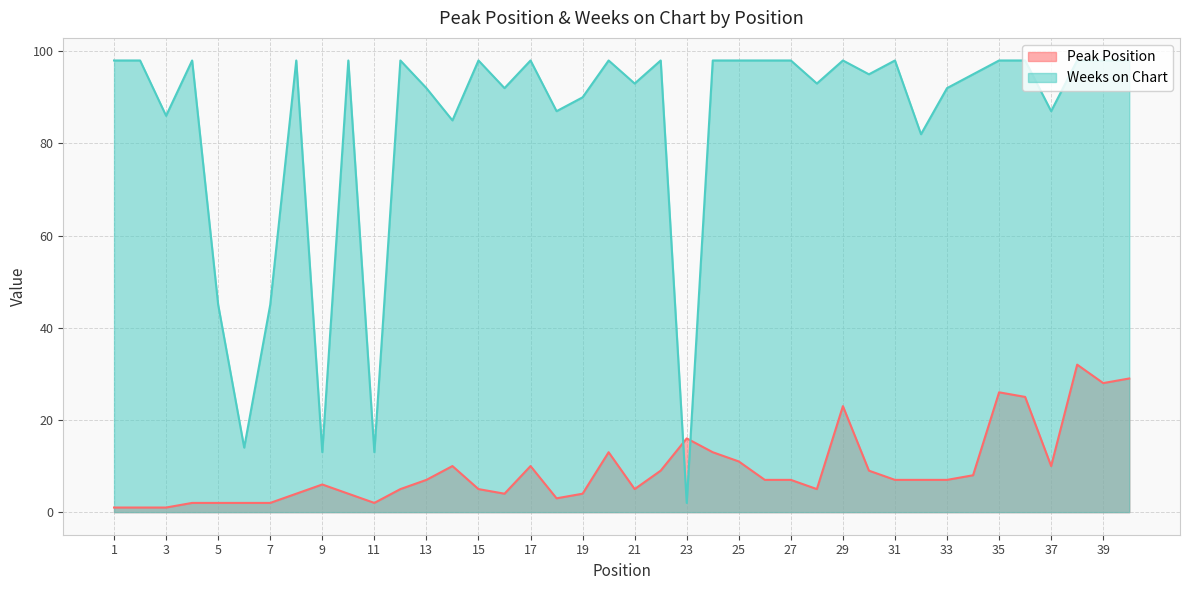

Is it true that Peak Position equals 0 at 6?

False